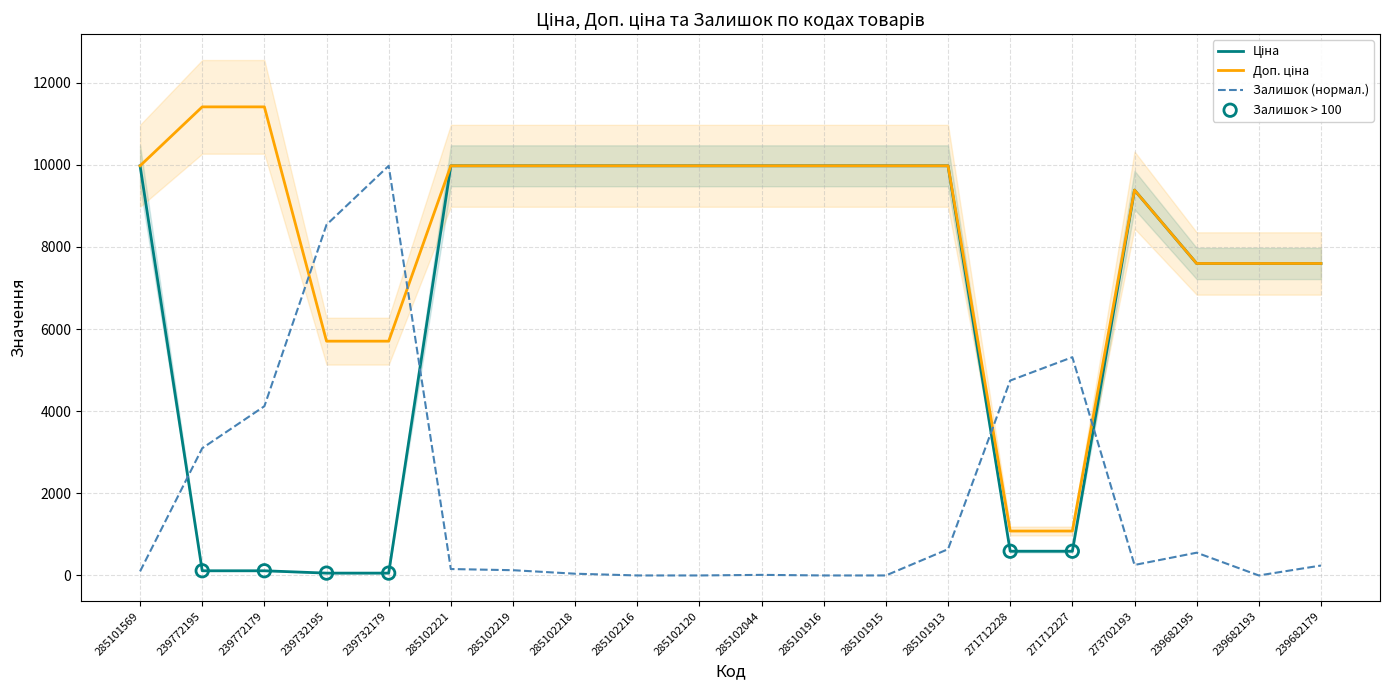

What are all the series names shown in the legend?

Ціна, Доп. ціна, Залишок